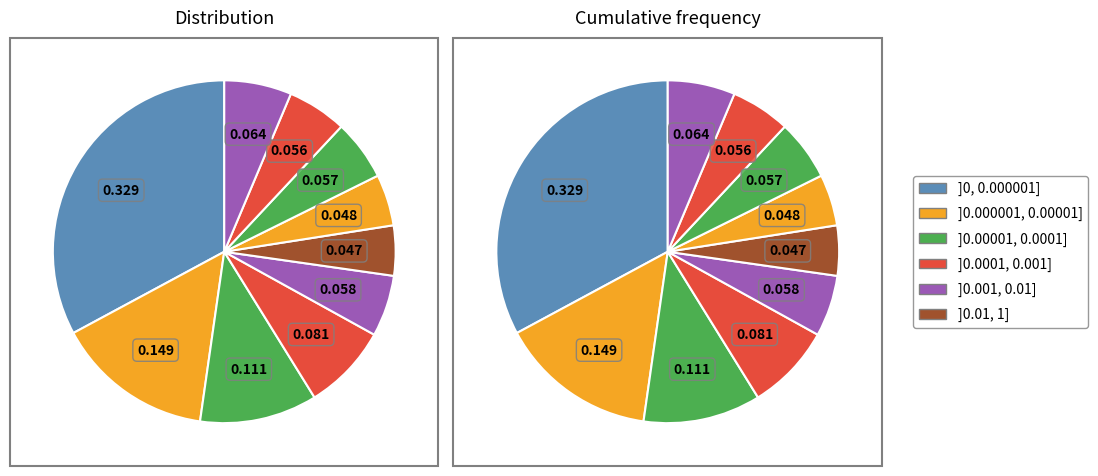

Between 7 and 9, which is larger?

9